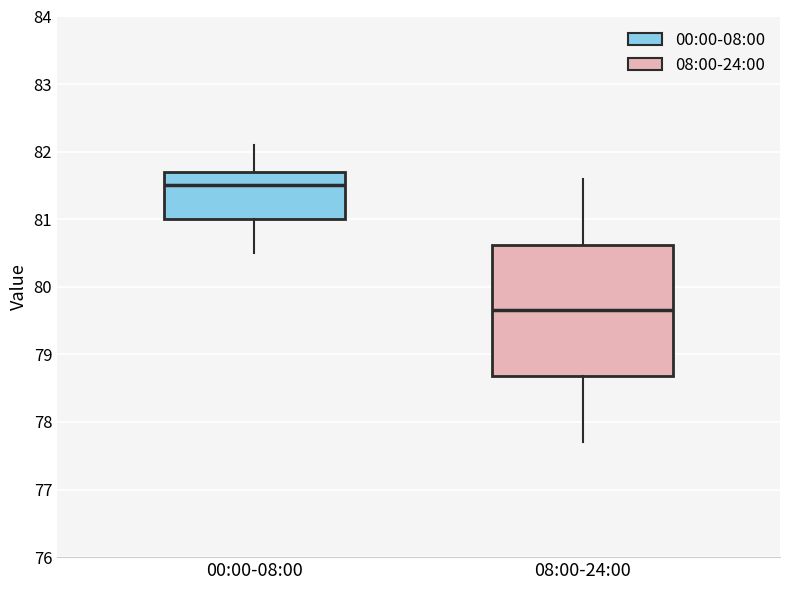

Which box's median line is the lowest?

08:00-24:00